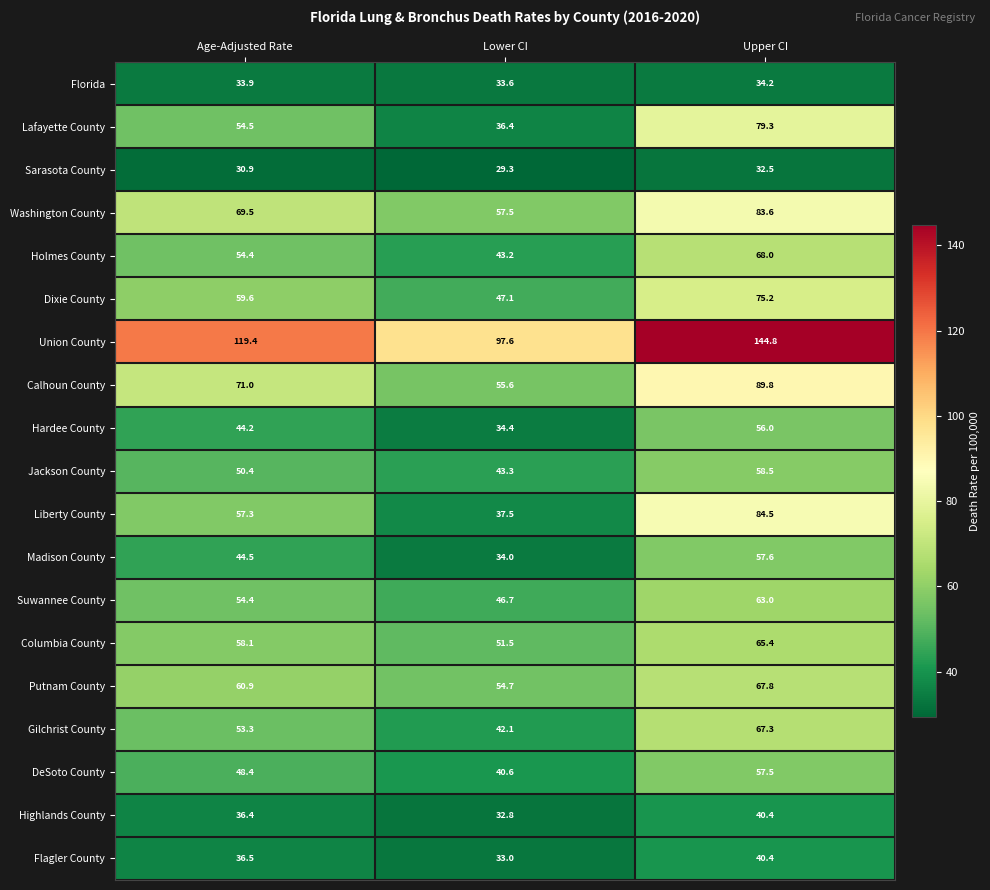

List the labels in order of Lafayette County value, smallest first.

Lower CI, Age-Adjusted Rate, Upper CI